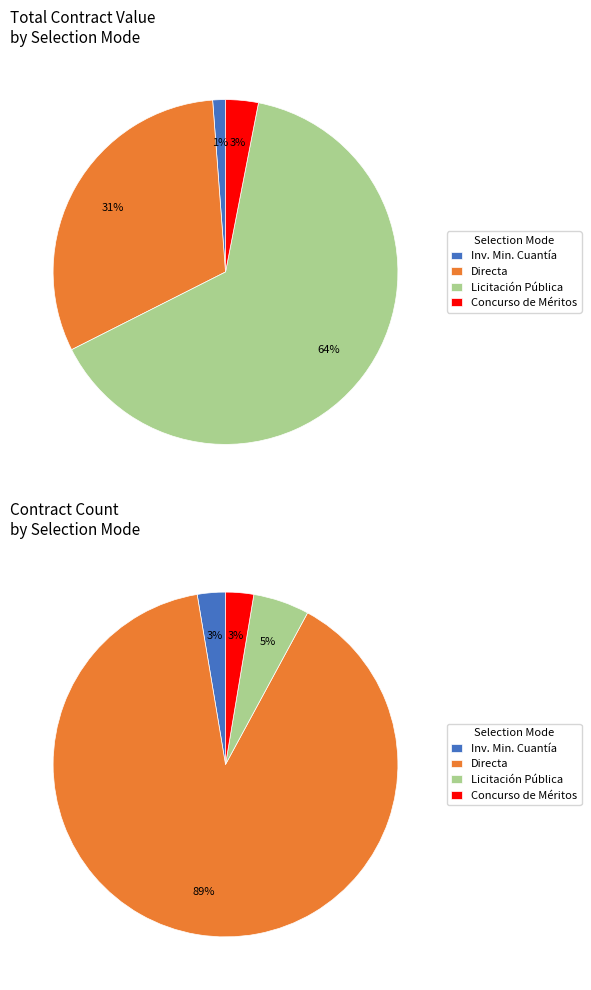

Does DIRECTA account for over 50% of the chart?

No